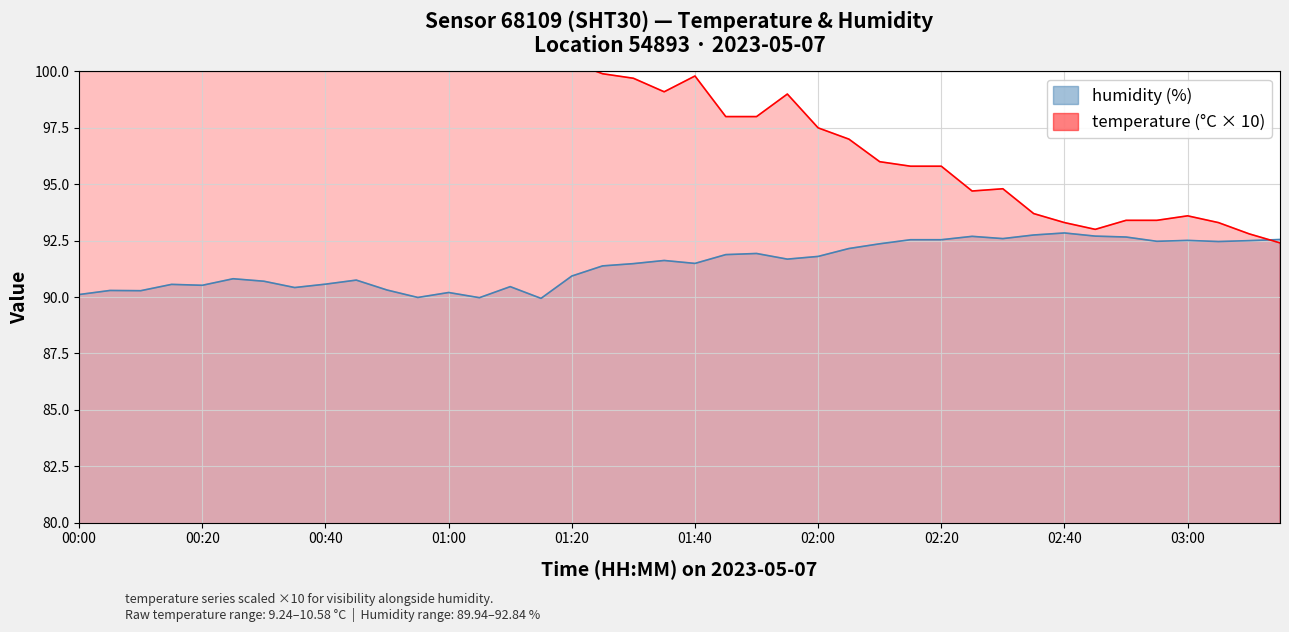

True or false: humidity has a value of 92.6 at 30.

True